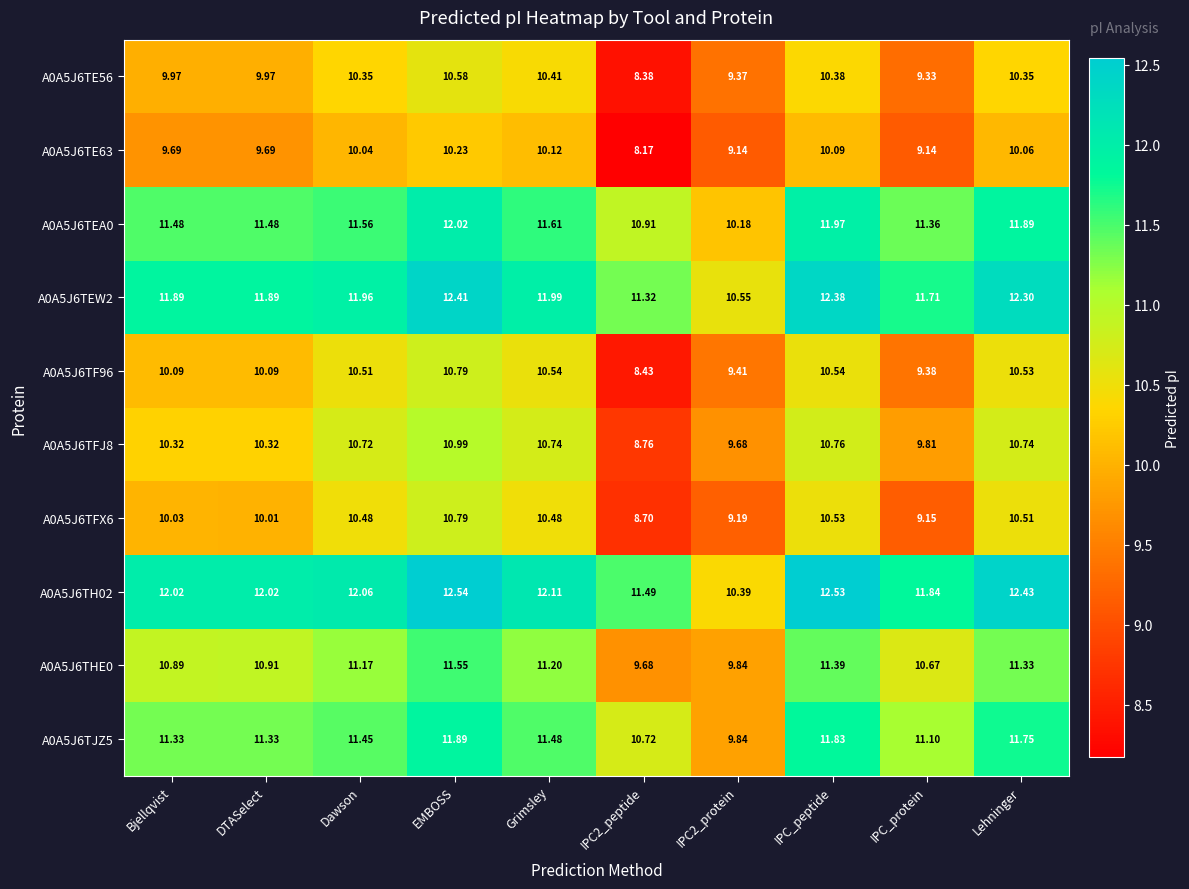

Where does the A0A5J6TH02 series first go above 12?

Bjellqvist